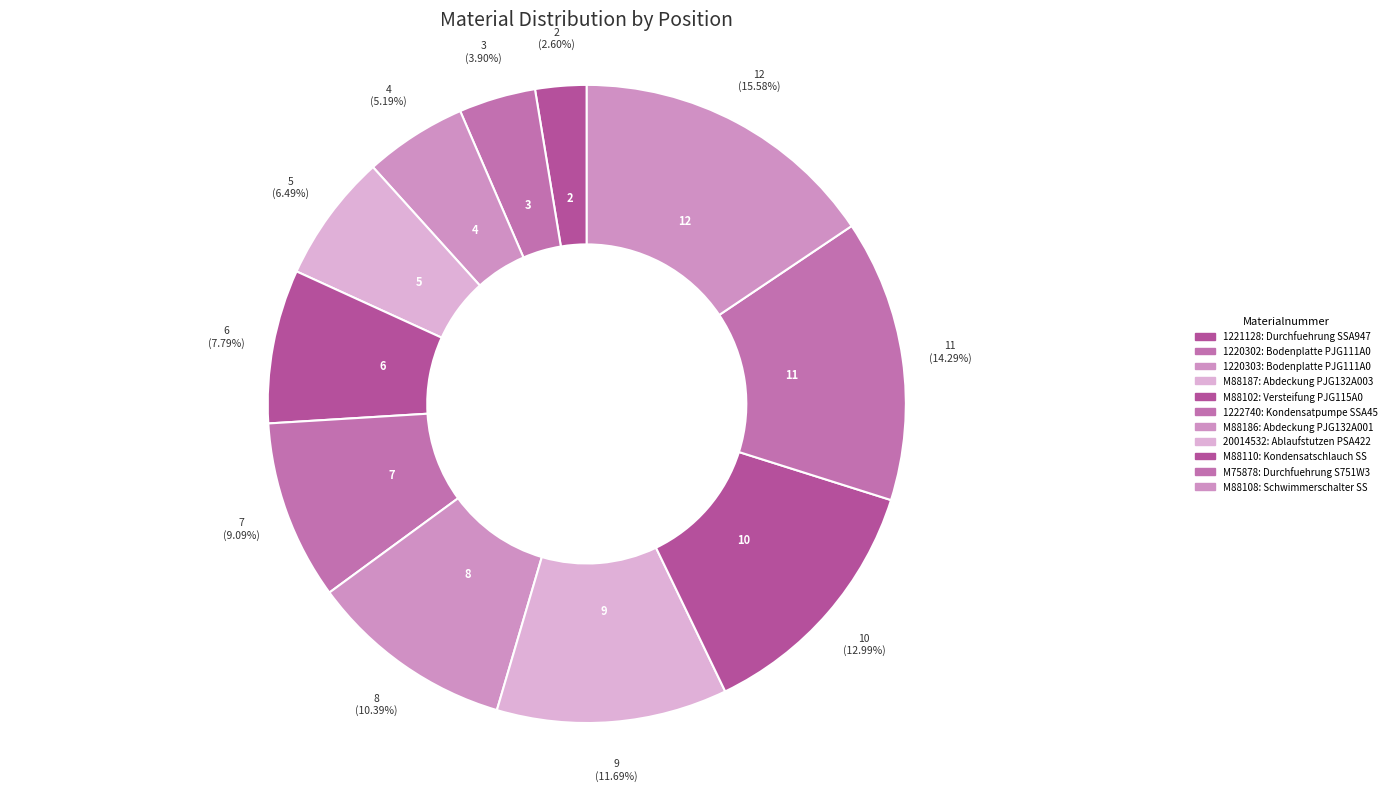

How many slices are in this pie chart?

11